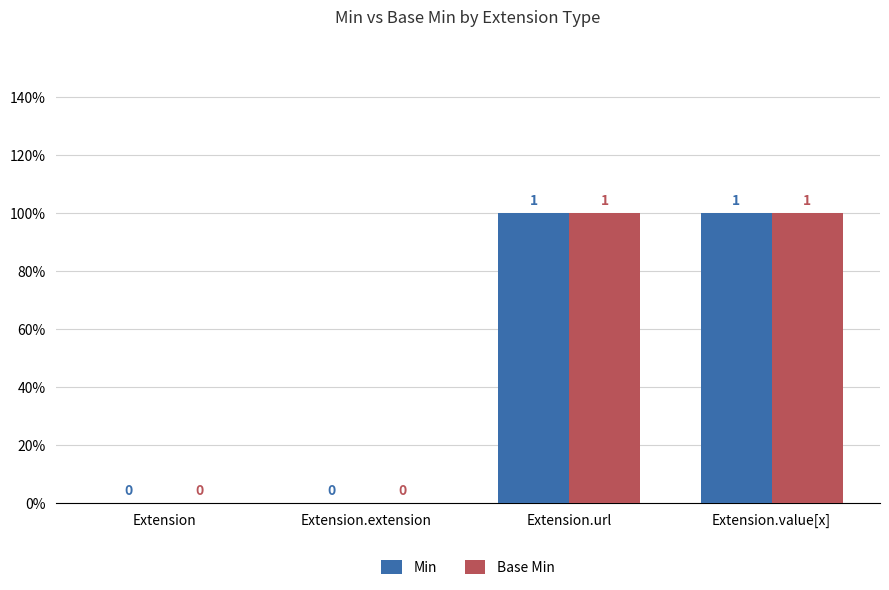

List the series in order of their peak value, highest first.

Min, Base Min